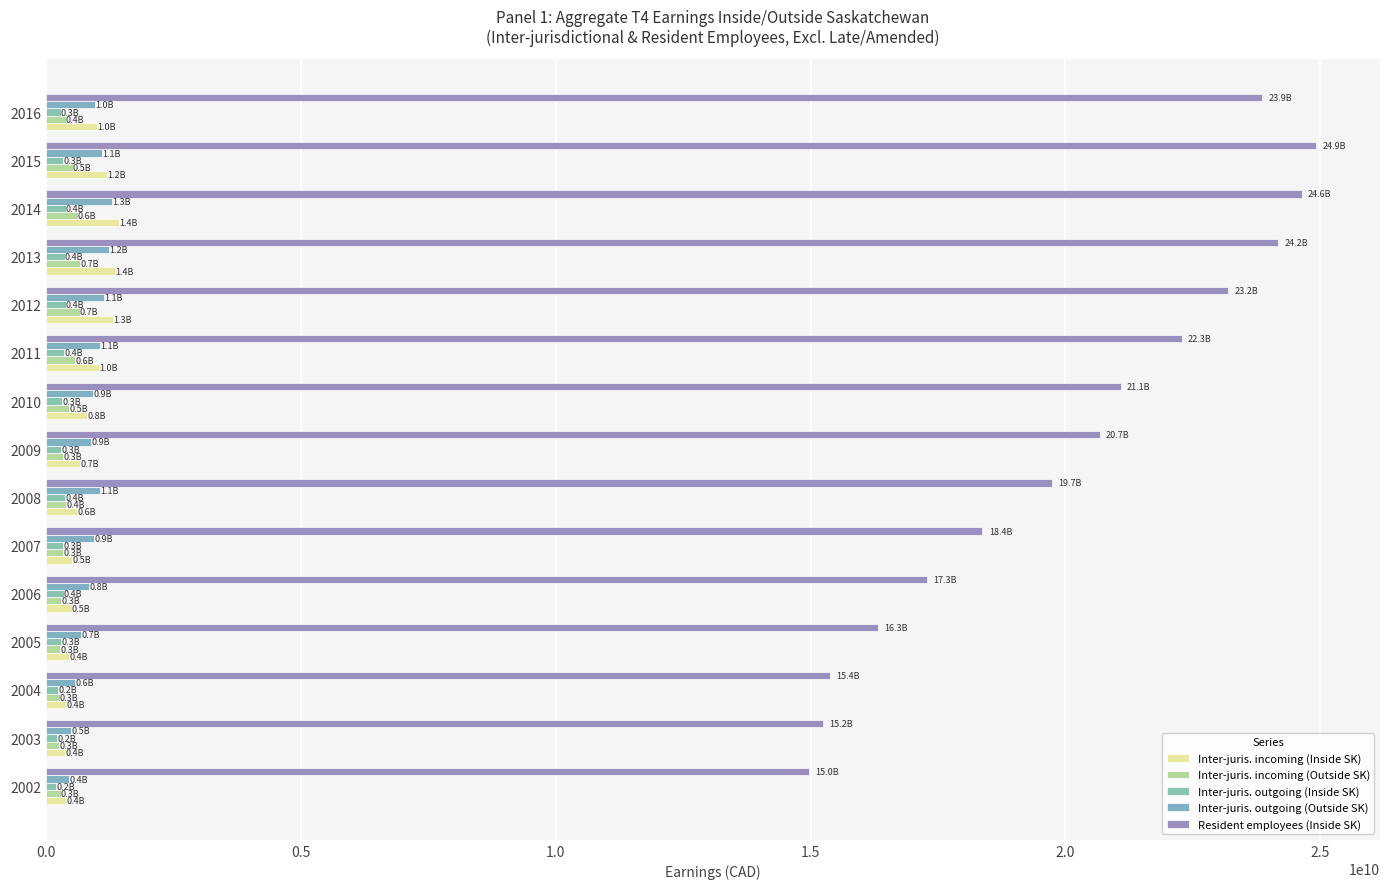

At how many categories does at least one series exceed 4466569900?

15